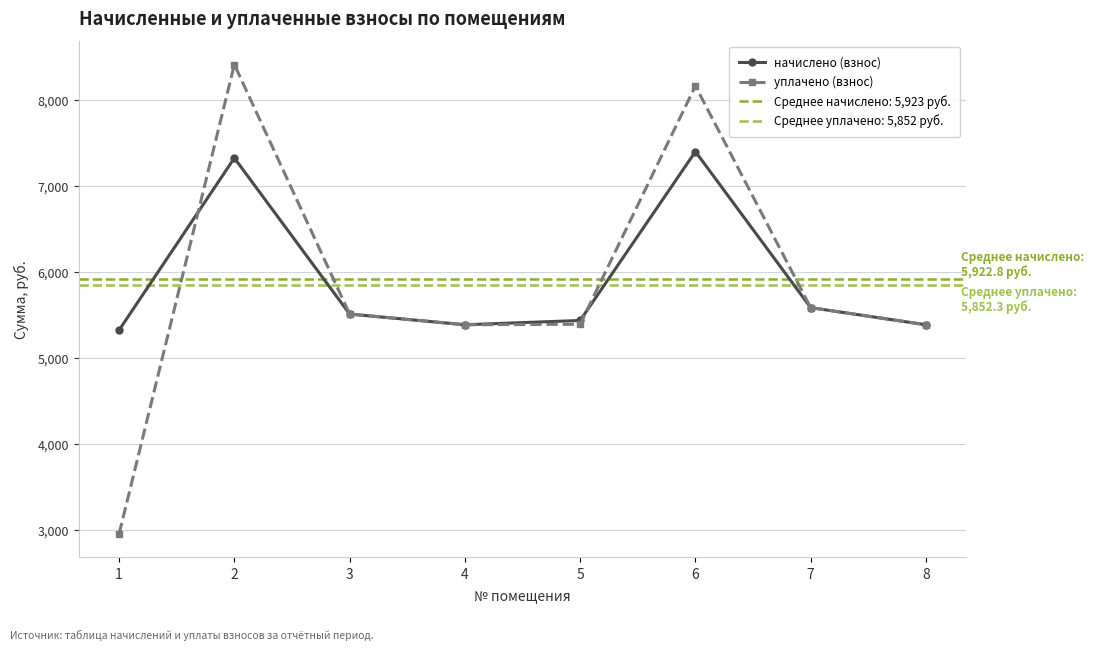

At how many categories does at least one series exceed 3459?

8